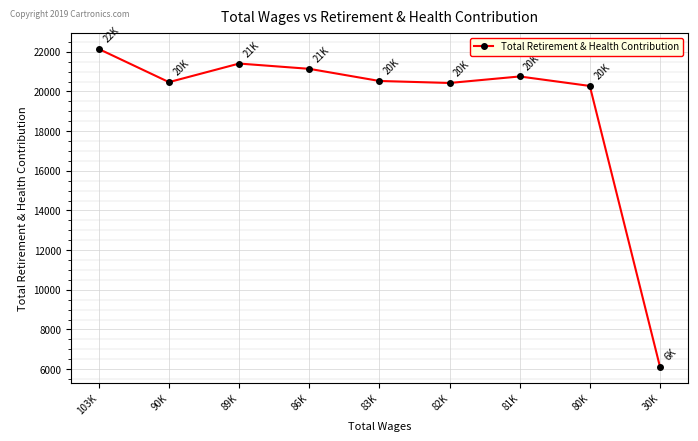

True or false: the data has more than 1 interior local peaks.

True